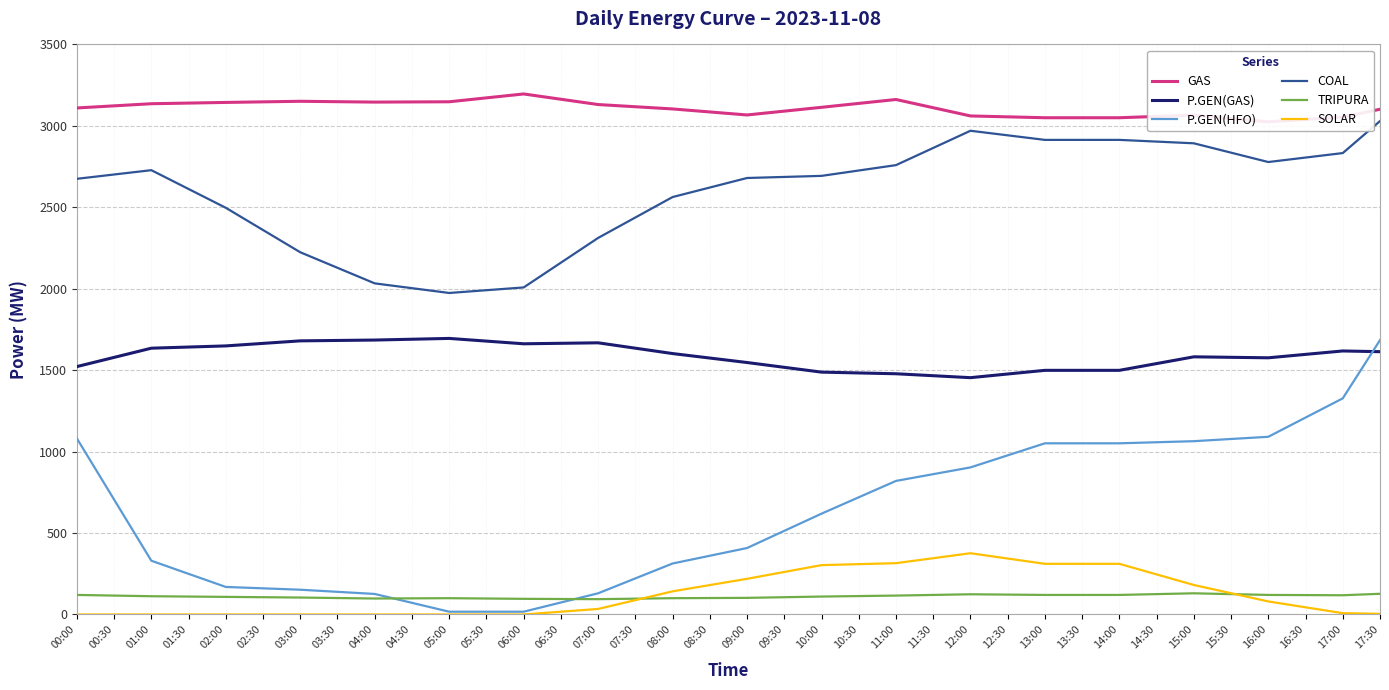

Count the number of data series in this chart.

6